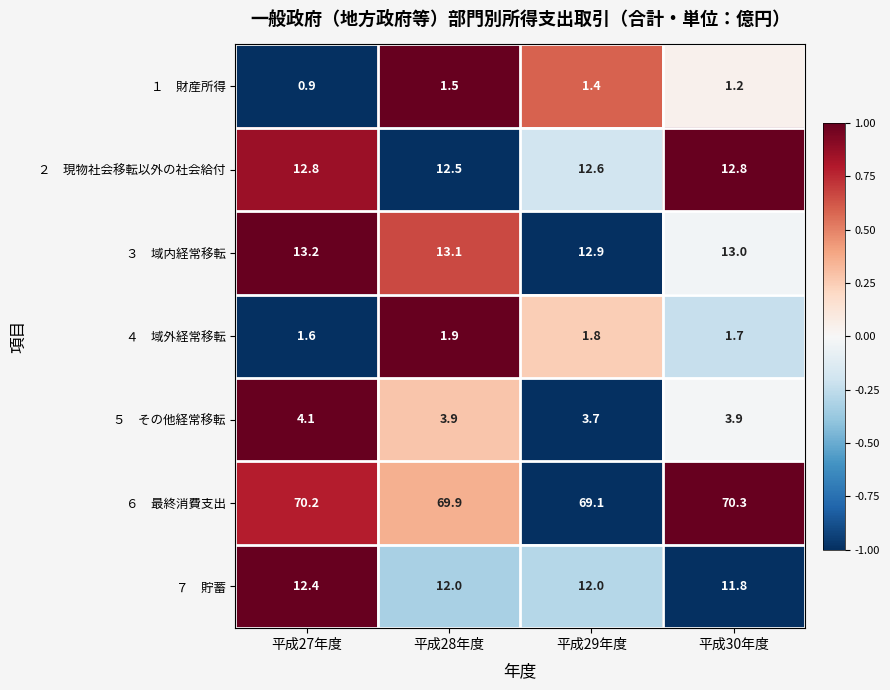

Which category has the highest value across all series?

平成30年度